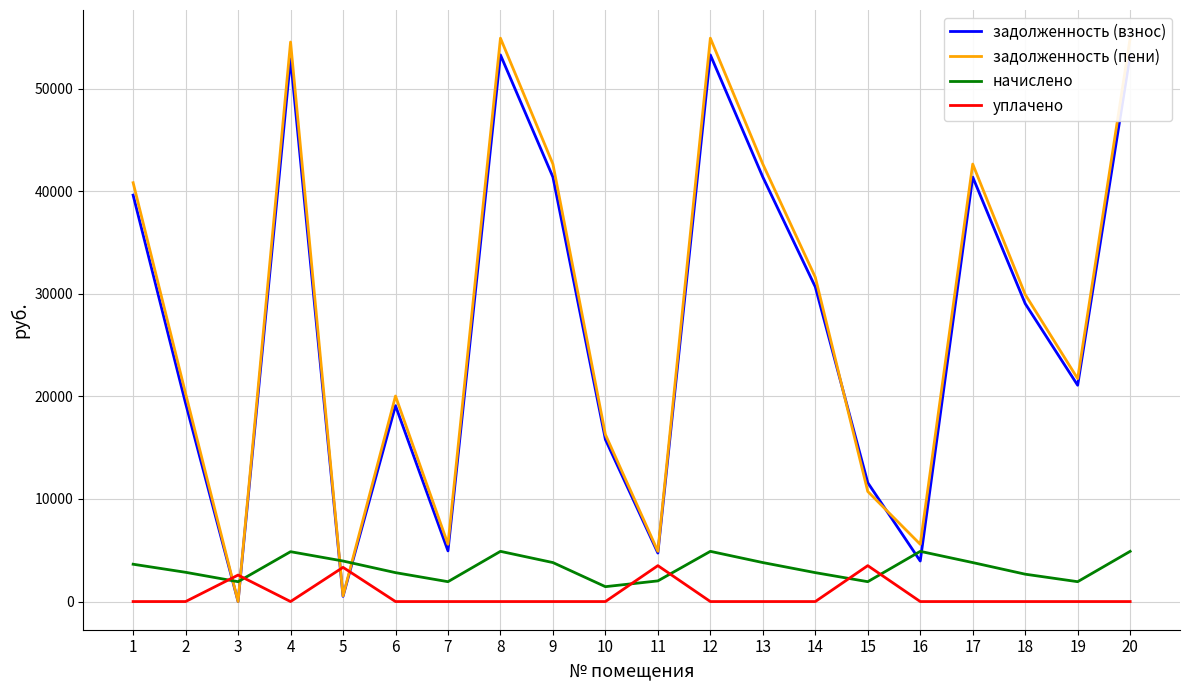

In уплачено, how many points are higher than both neighbors (excluding endpoints)?

4